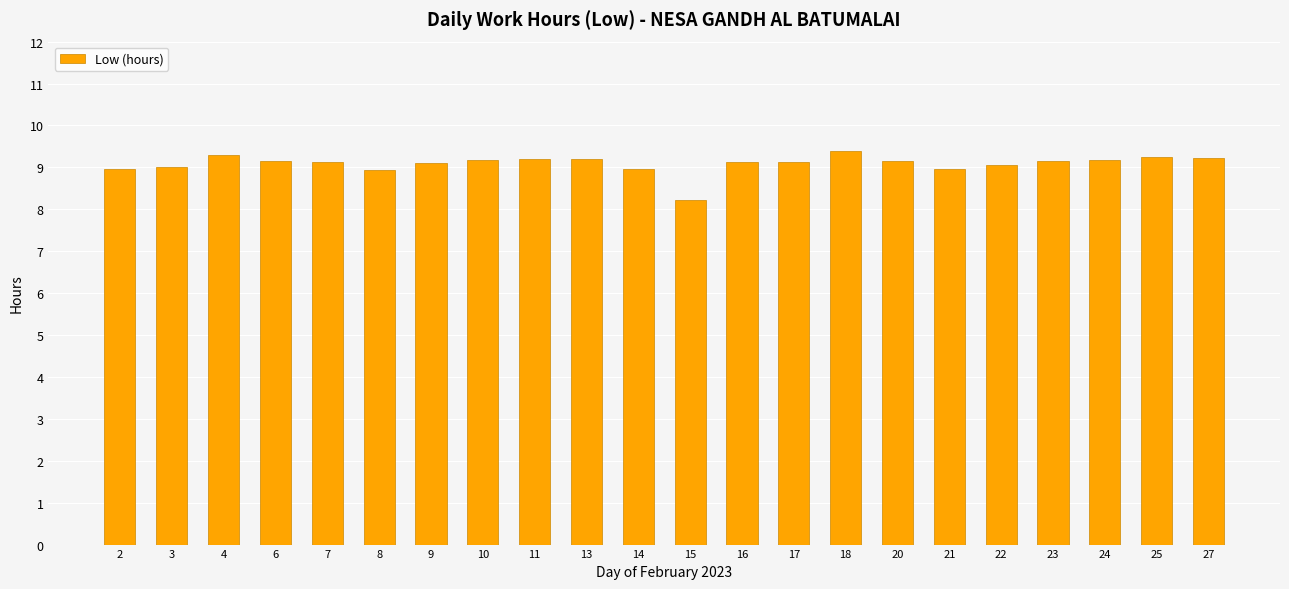

Between 3 and 7, which is larger?

7